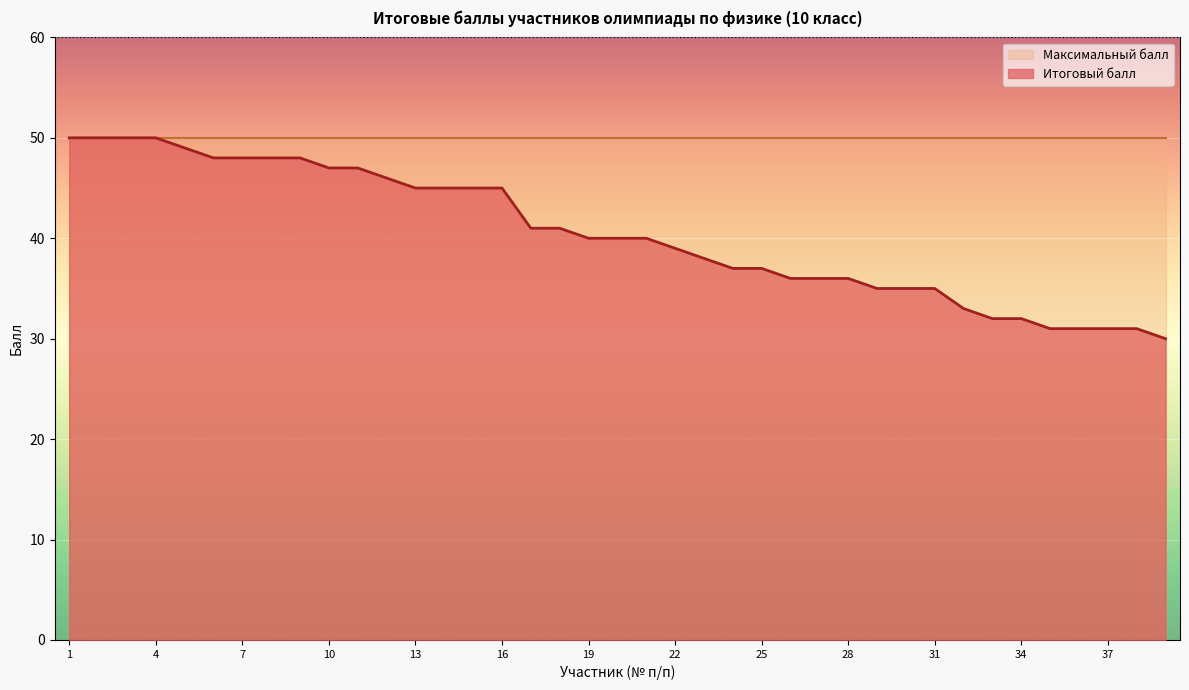

Reading right to left, transcribe all the data shown in this chart.

39=30	38=31	37=31	36=31	35=31	34=32	33=32	32=33	31=35	30=35	29=35	28=36	27=36	26=36	25=37	24=37	23=38	22=39	21=40	20=40	19=40	18=41	17=41	16=45	15=45	14=45	13=45	12=46	11=47	10=47	9=48	8=48	7=48	6=48	5=49	4=50	3=50	2=50	1=50